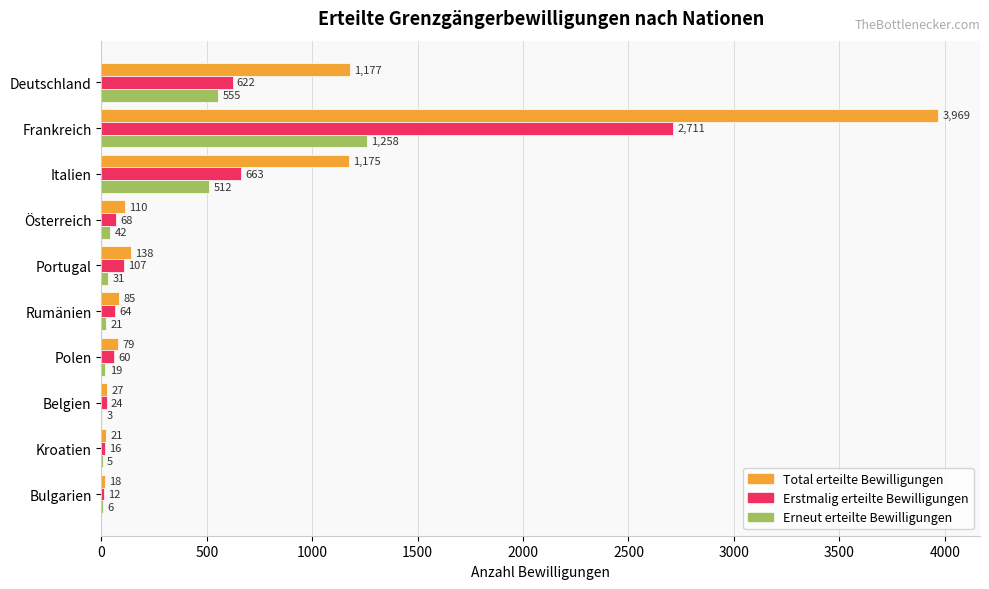

The Total erteilte Bewilligungen series shows 1175 at Italien. True or false?

True